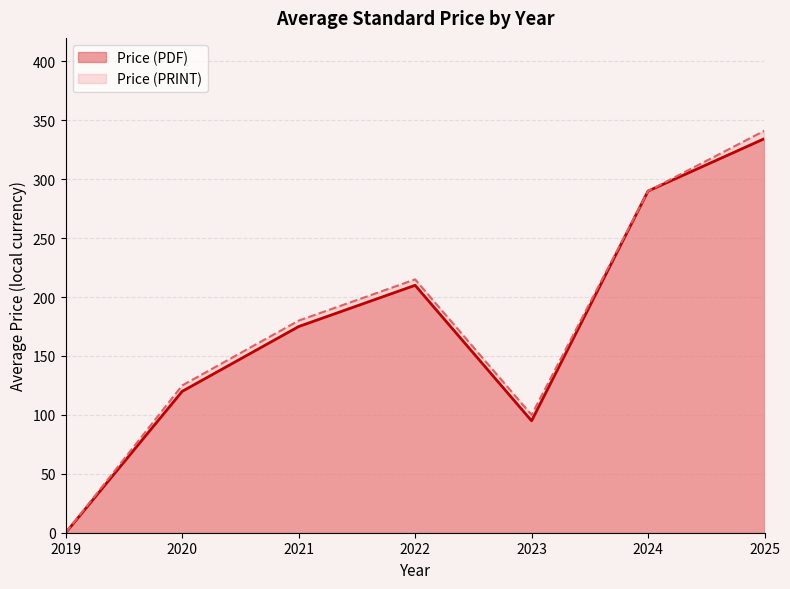

The Price (PRINT) series shows 302.5 at 2021. True or false?

False